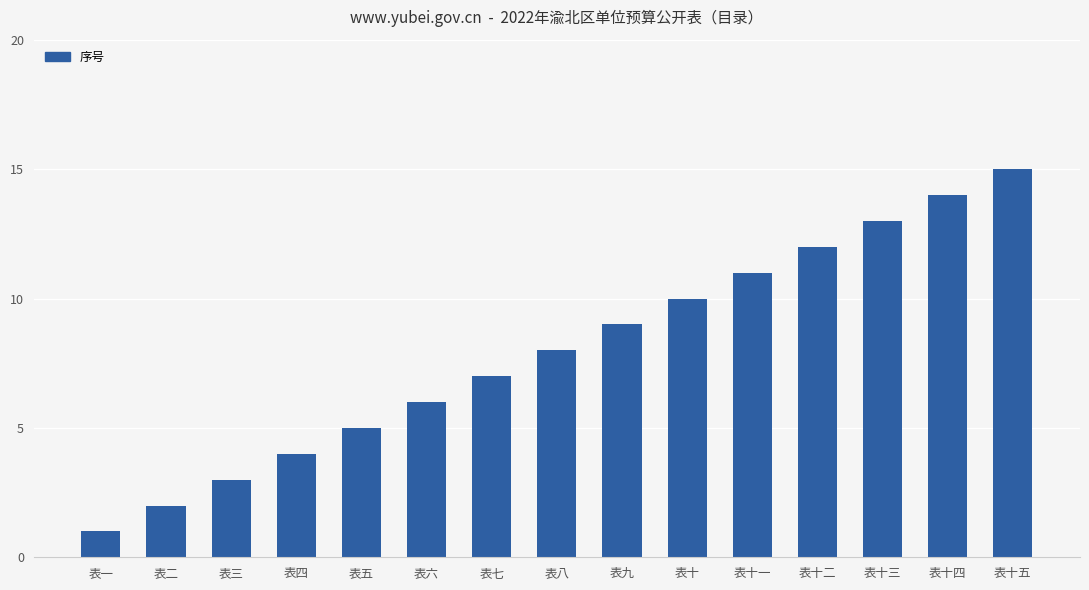

What is the maximum value shown in the chart?

15